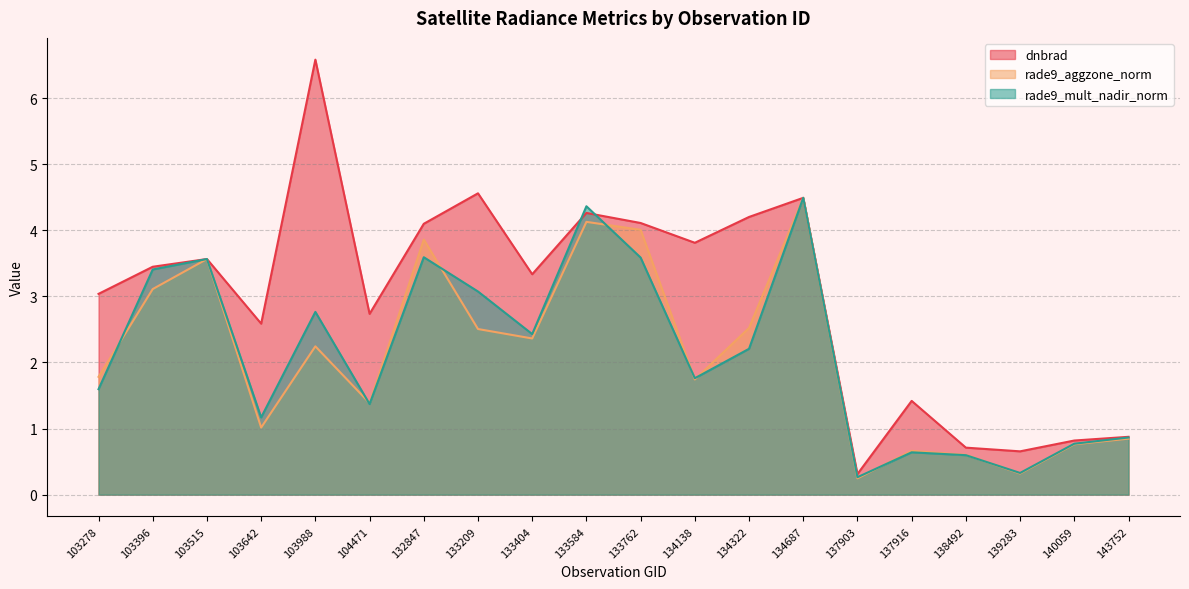

True or false: dnbrad and rade9_aggzone_norm intersect in this chart.

True